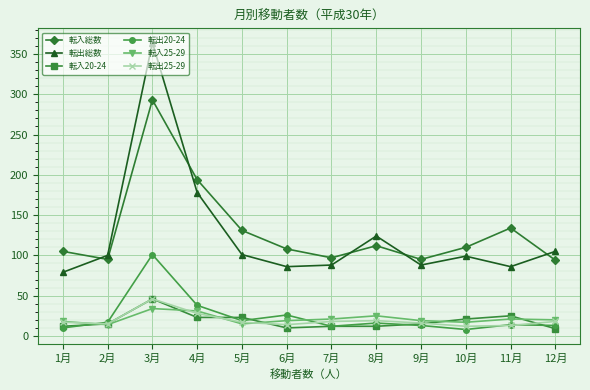

Which category has the highest value across all series?

3月